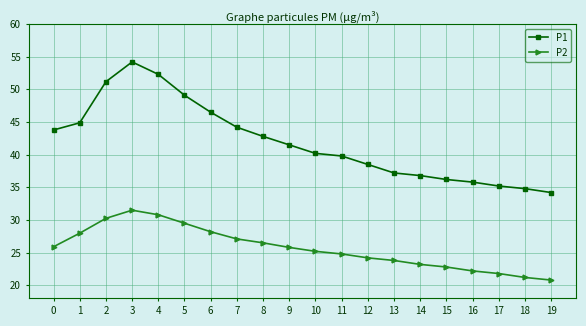

True or false: P2 and P1 intersect in this chart.

False